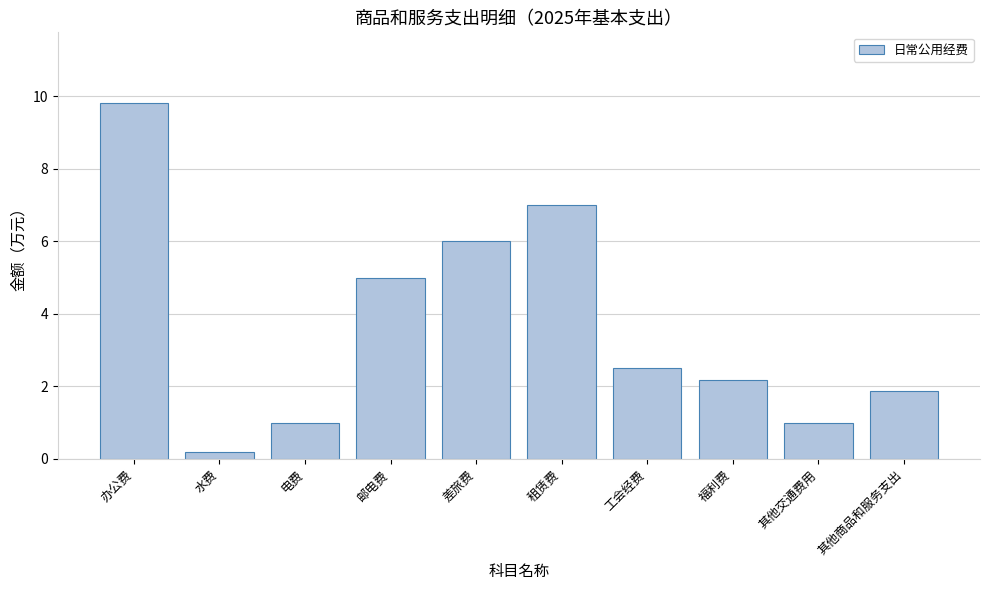

Reading right to left, list all the values displayed in this chart.

1.9	1.0	2.2	2.5	7.0	6.0	5.0	1.0	0.2	9.8